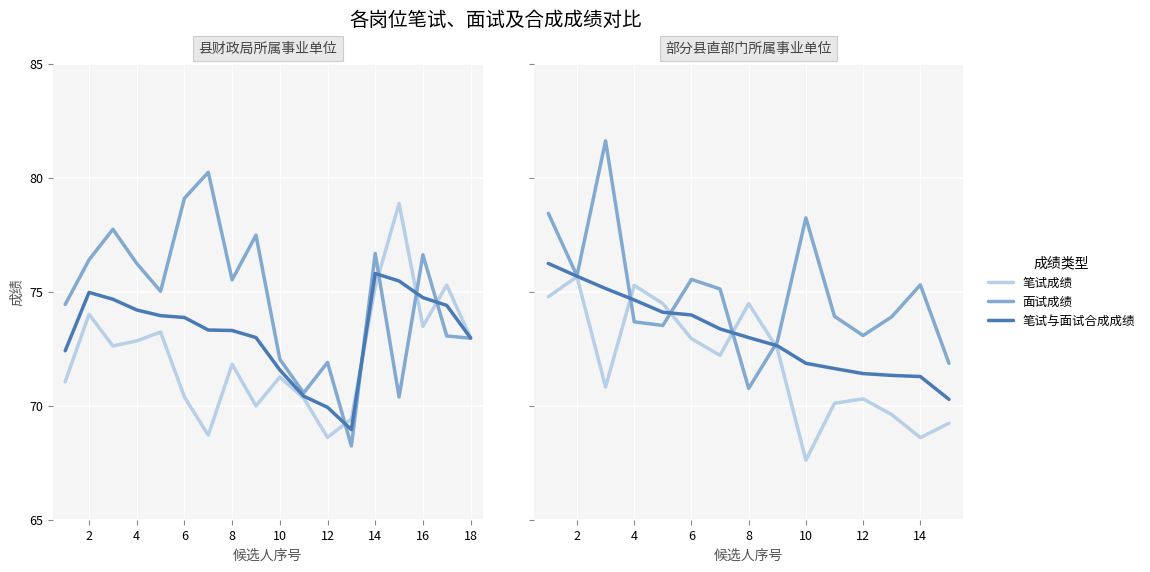

True or false: 笔试与面试合成成绩 and 面试成绩 cross at least once.

True